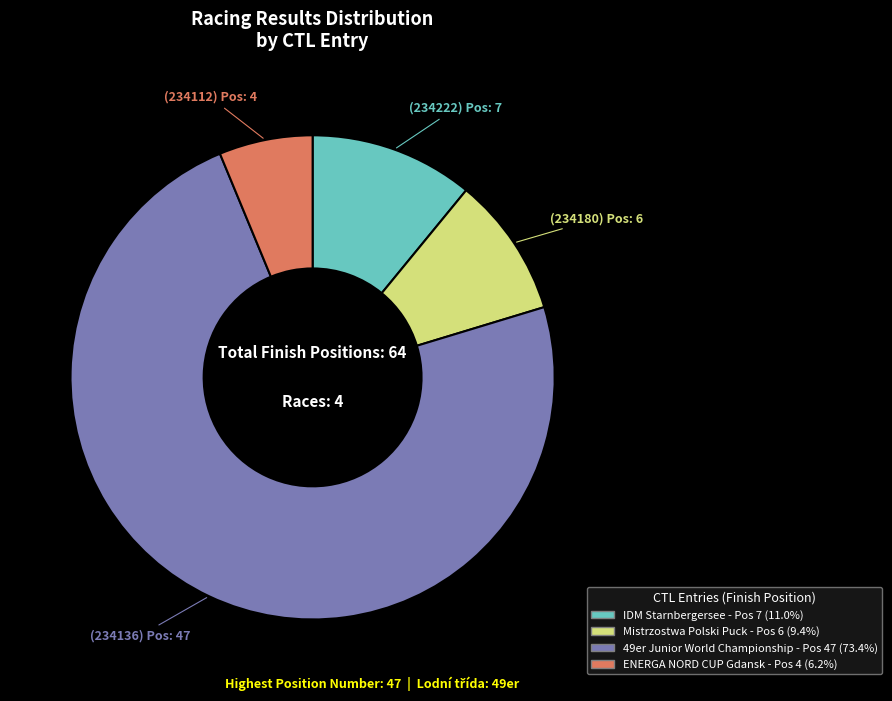

How many segments does this pie chart have?

4